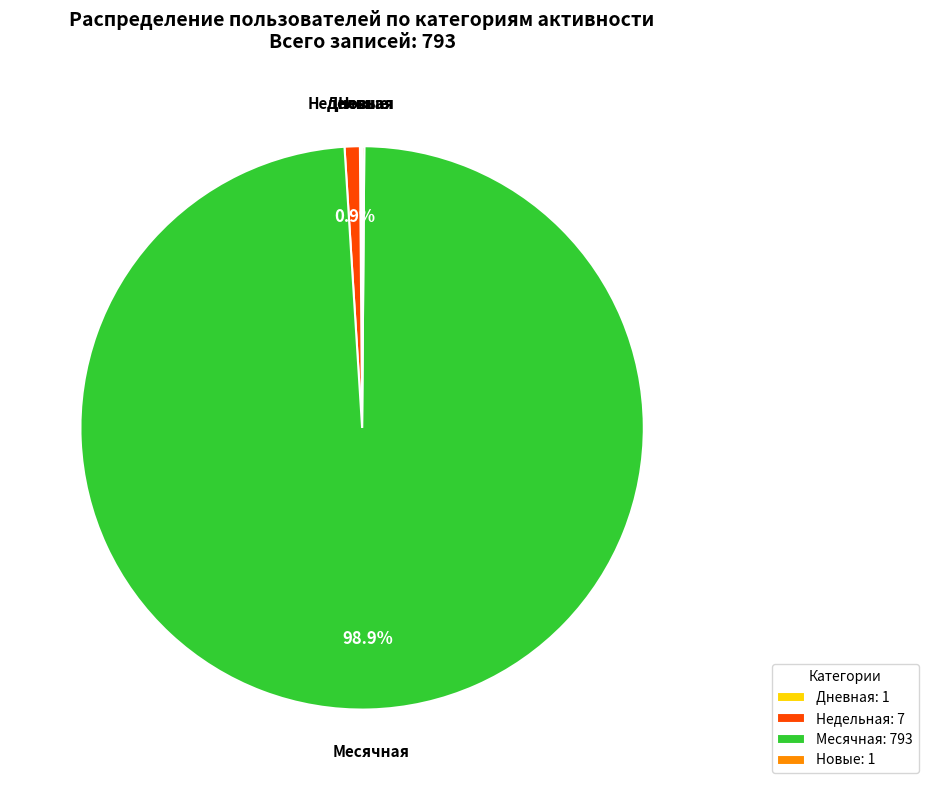

To the nearest percent, what is the difference between the largest and smallest slice percentages?

99%